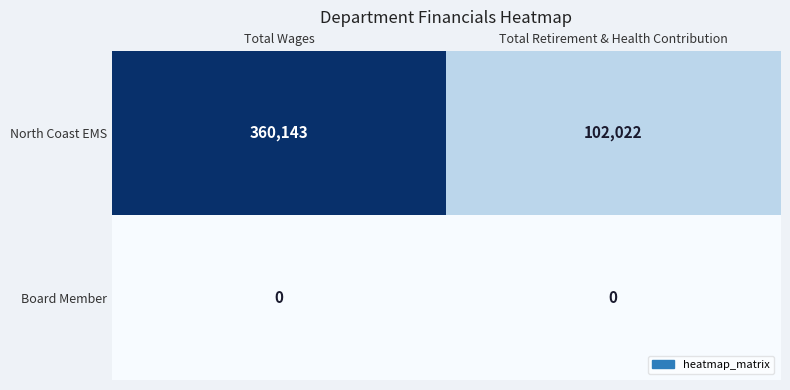

At how many categories does at least one series exceed 191452?

1